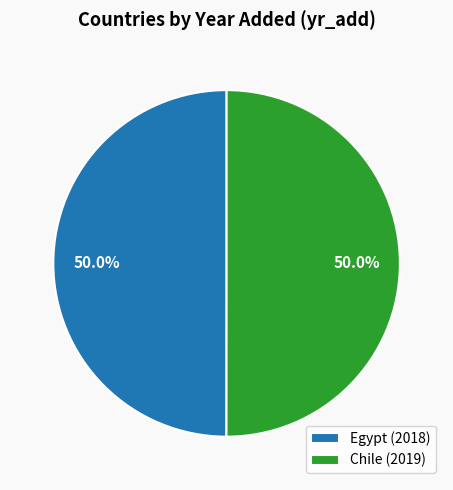

What is the ratio of the value at Chile (2019) to the value at Egypt (2018)?

1.0